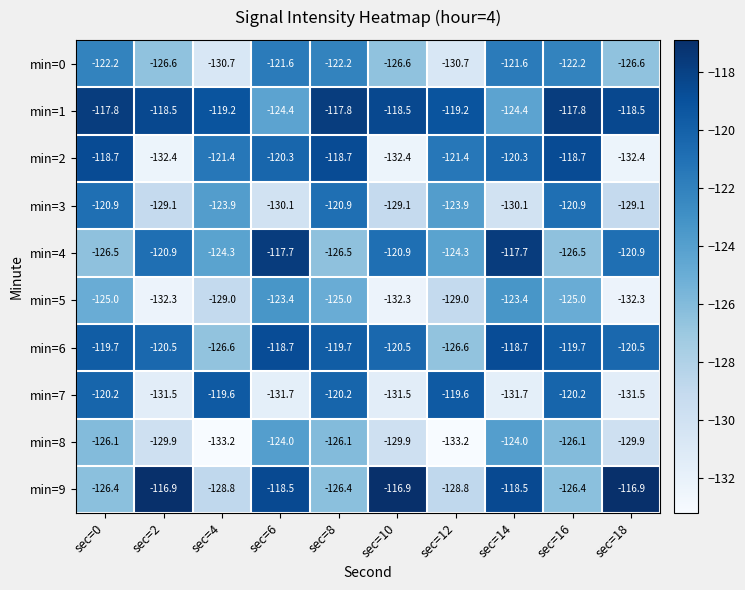

What is the difference between the min=6 values at sec=18 and sec=4?

6.1